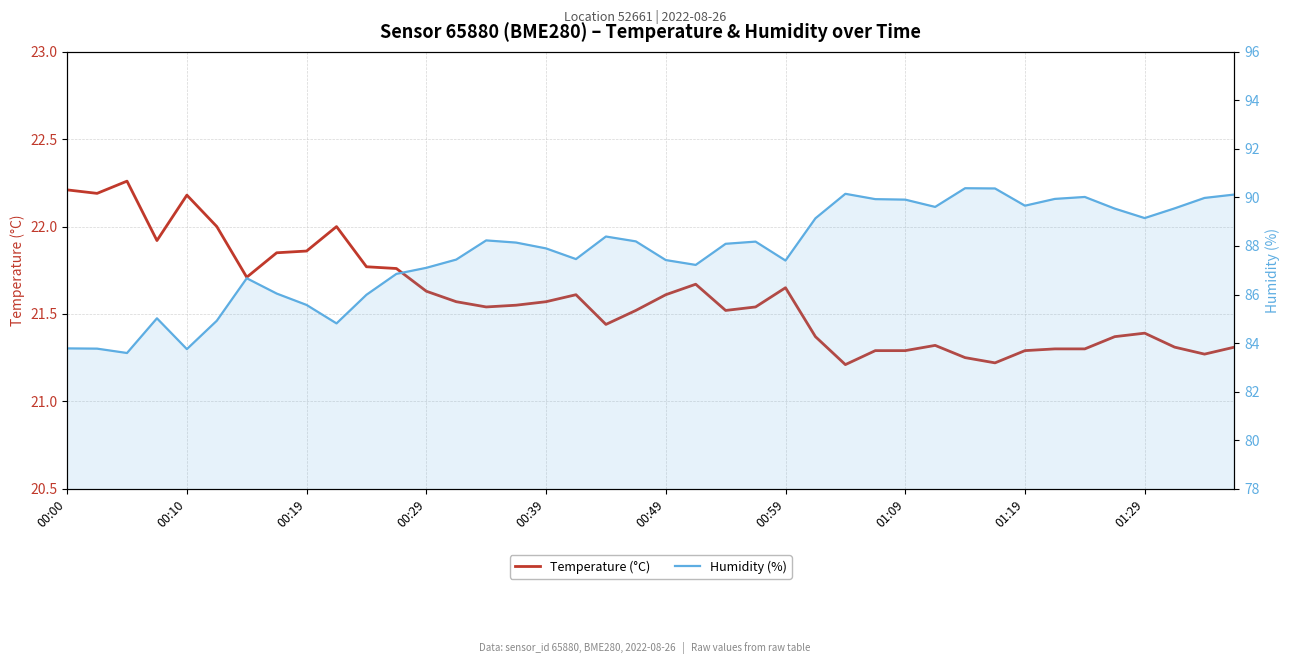

The value of Temperature (°C) at 11 is 35.7. True or false?

False